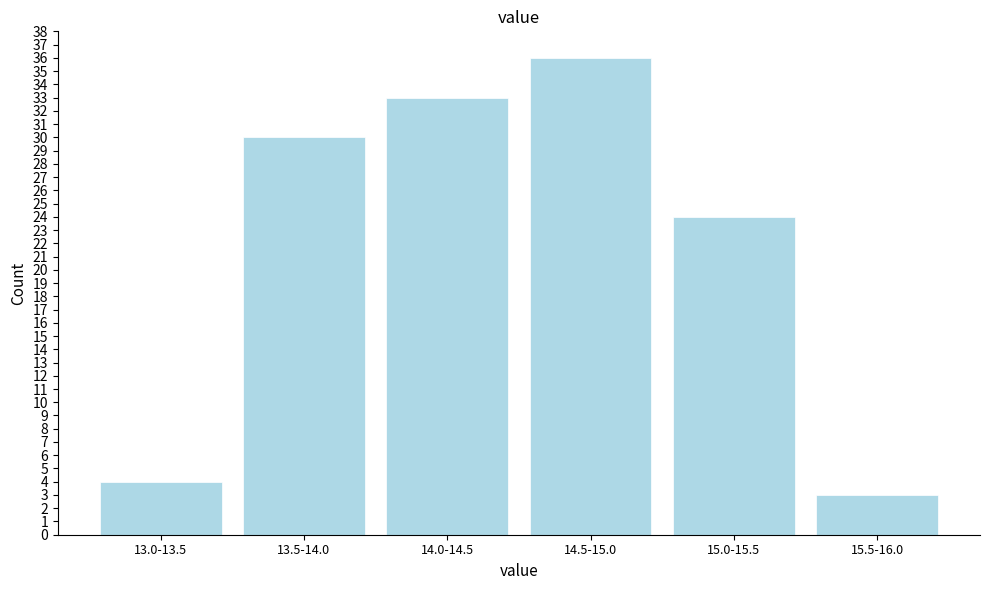

Reading left to right, what are all the values shown in this chart?

13.0-13.5=4	13.5-14.0=30	14.0-14.5=33	14.5-15.0=36	15.0-15.5=24	15.5-16.0=3